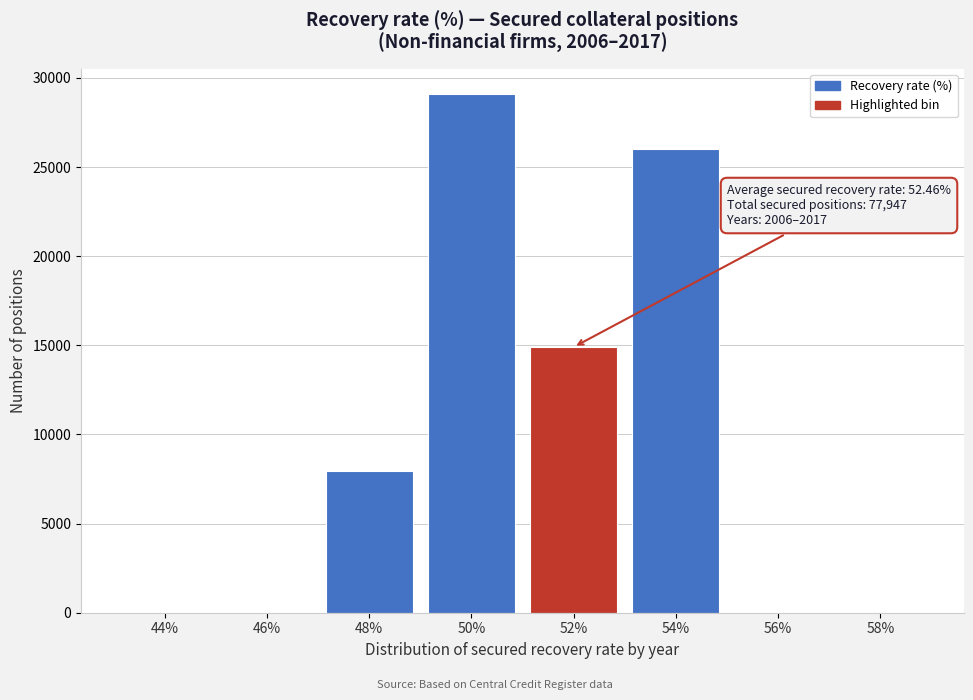

Reading left to right, list all the values displayed in this chart.

44%=0	46%=0	48%=7946	50%=29070	52%=14902	54%=26029	56%=0	58%=0